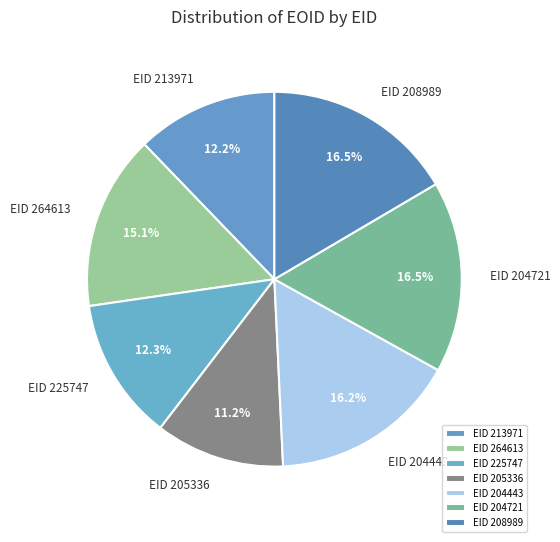

What percentage is NOT represented by EID 208989?

83.5%